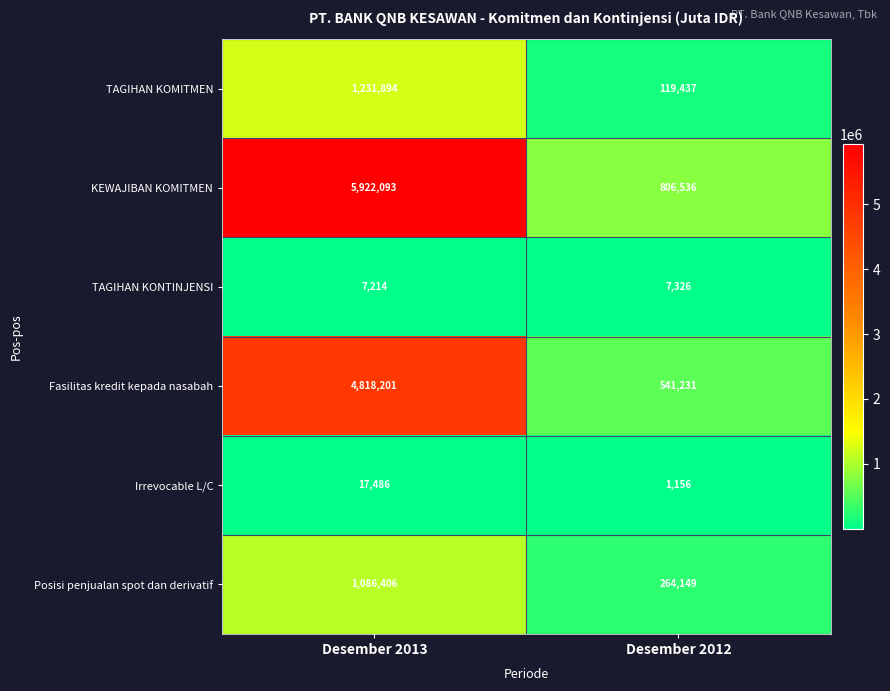

How many series are shown in this chart?

6